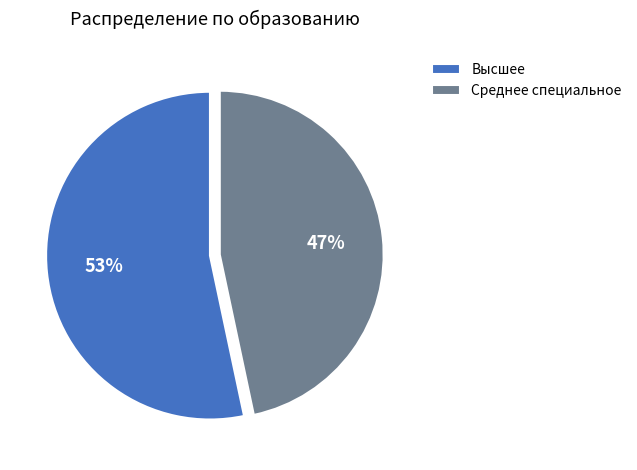

Which category accounts for the majority?

Высшее